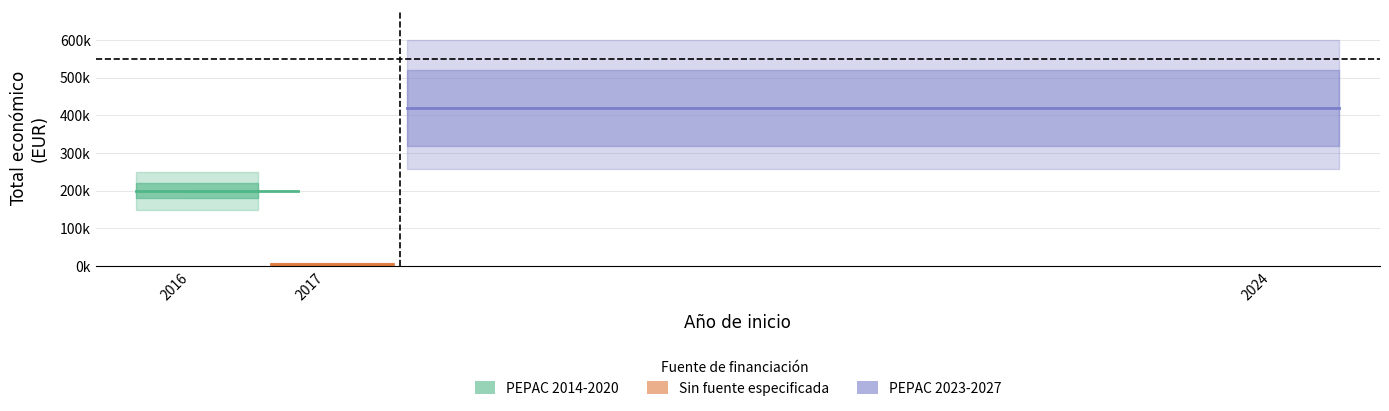

What is the ratio of the value at 2024 to the value at 2017?

52.1